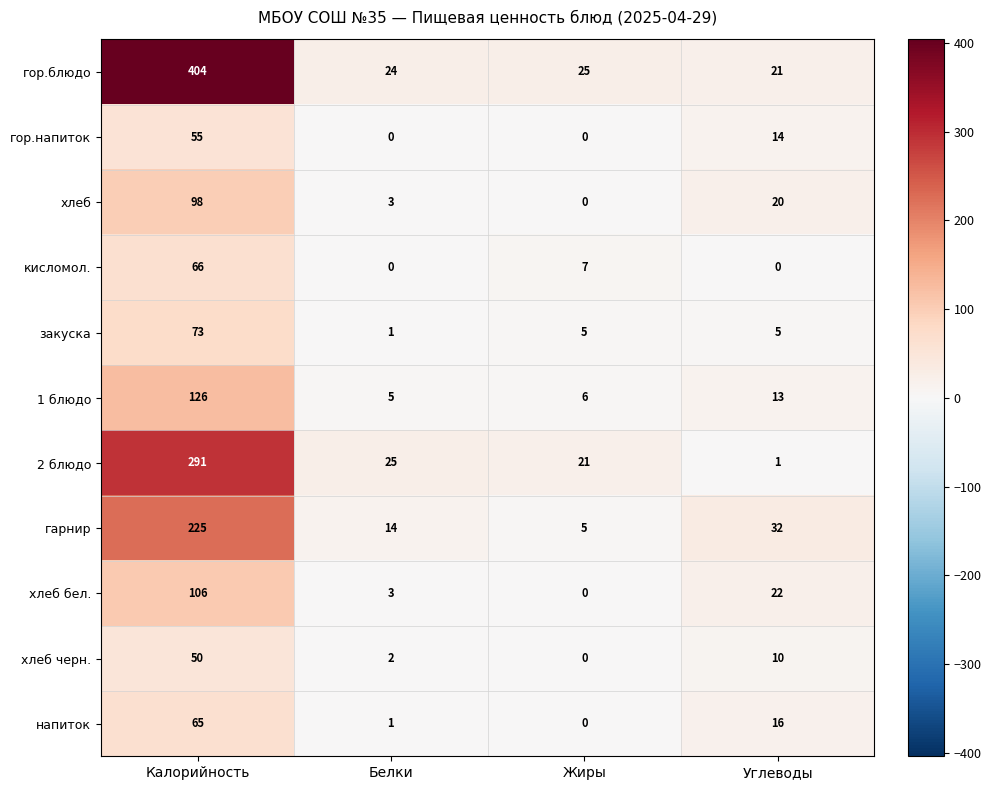

What is the difference between the maximum and minimum values in the хлеб бел. series?

106